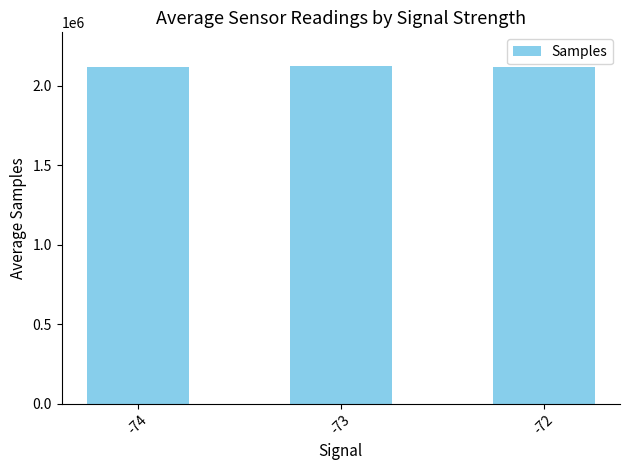

What is the minimum value shown in the chart?

2118720.0